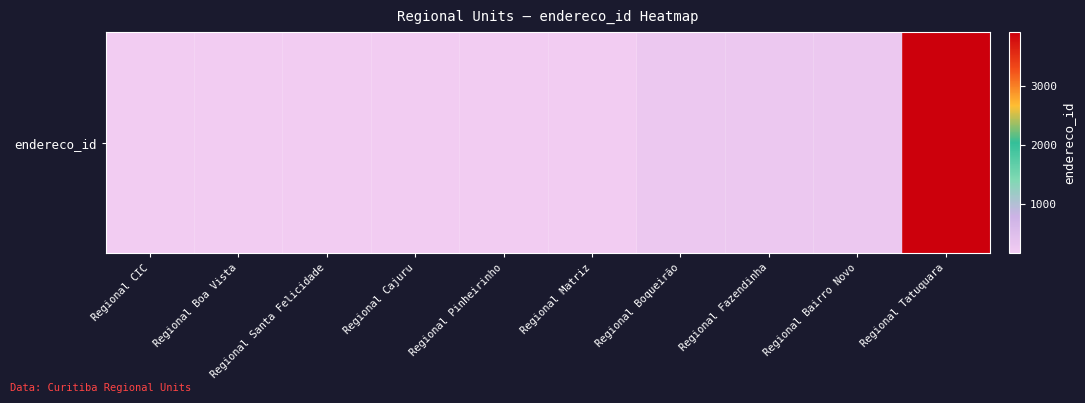

List the labels in order of value, smallest first.

Regional CIC, Regional Boa Vista, Regional Santa Felicidade, Regional Cajuru, Regional Pinheirinho, Regional Matriz, Regional Boqueirão, Regional Fazendinha, Regional Bairro Novo, Regional Tatuquara